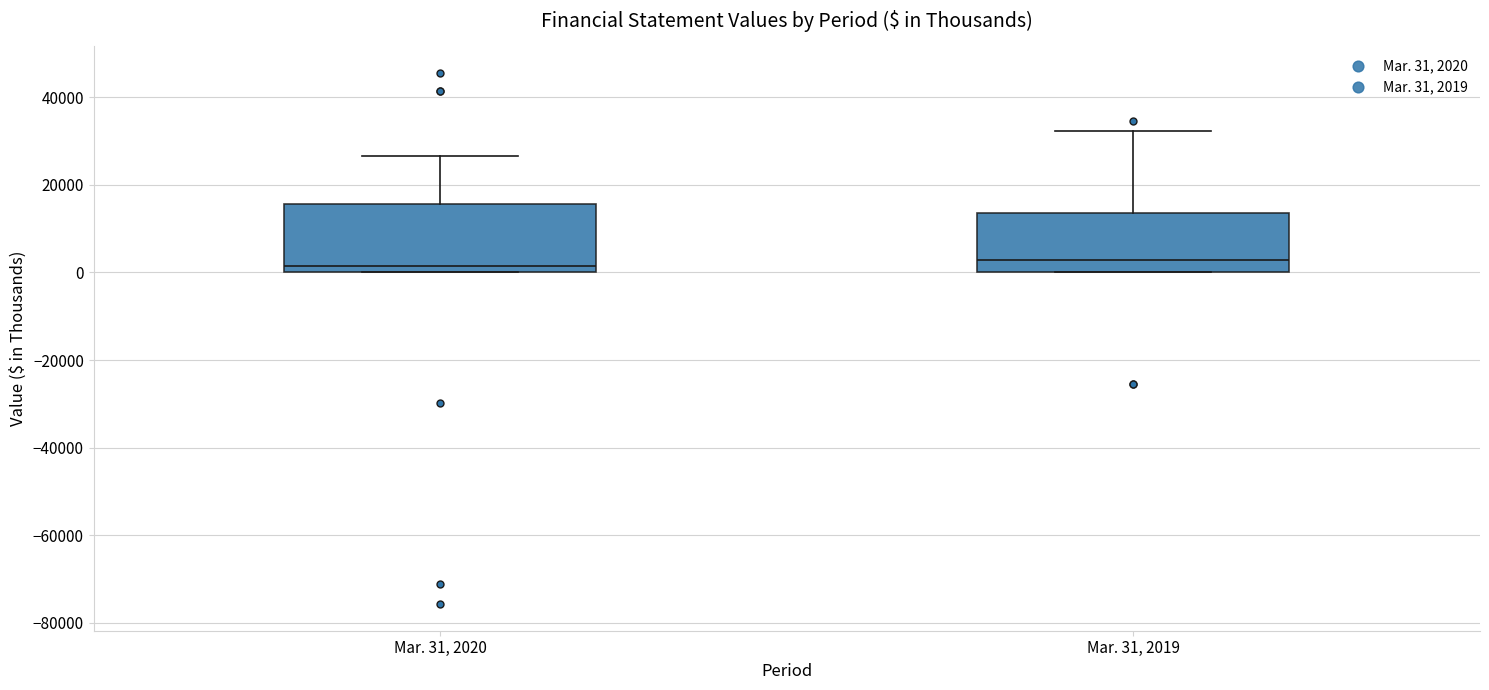

Where is the upper edge of the box for Mar. 31, 2020 on the y-axis? The values are not printed on the chart, so give them approximately, as read against the axis.

16000